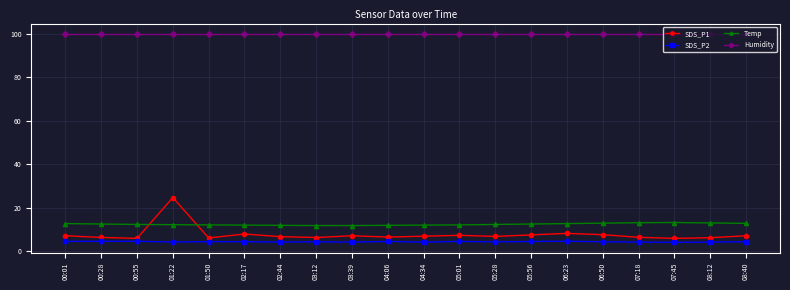

Does the chart have visible grid lines?

Yes